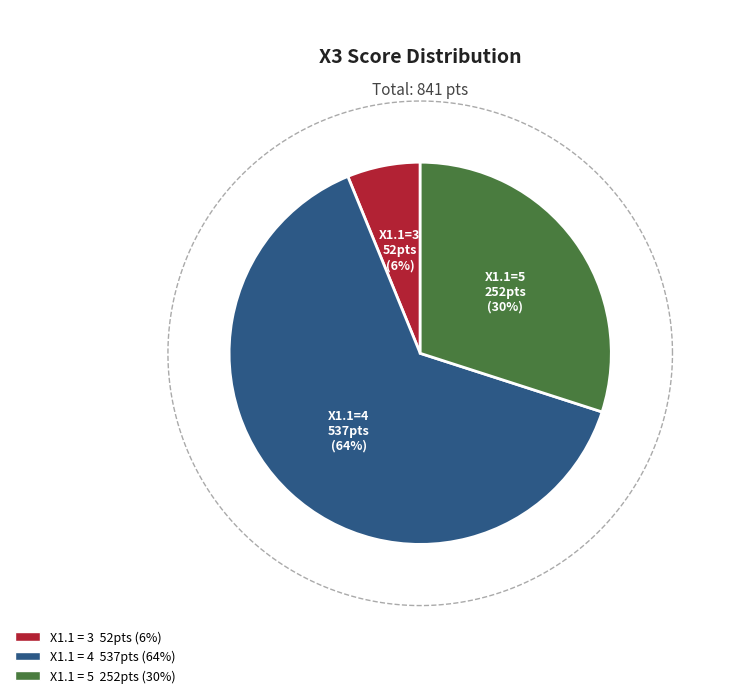

Which category has the smallest portion of the pie?

3